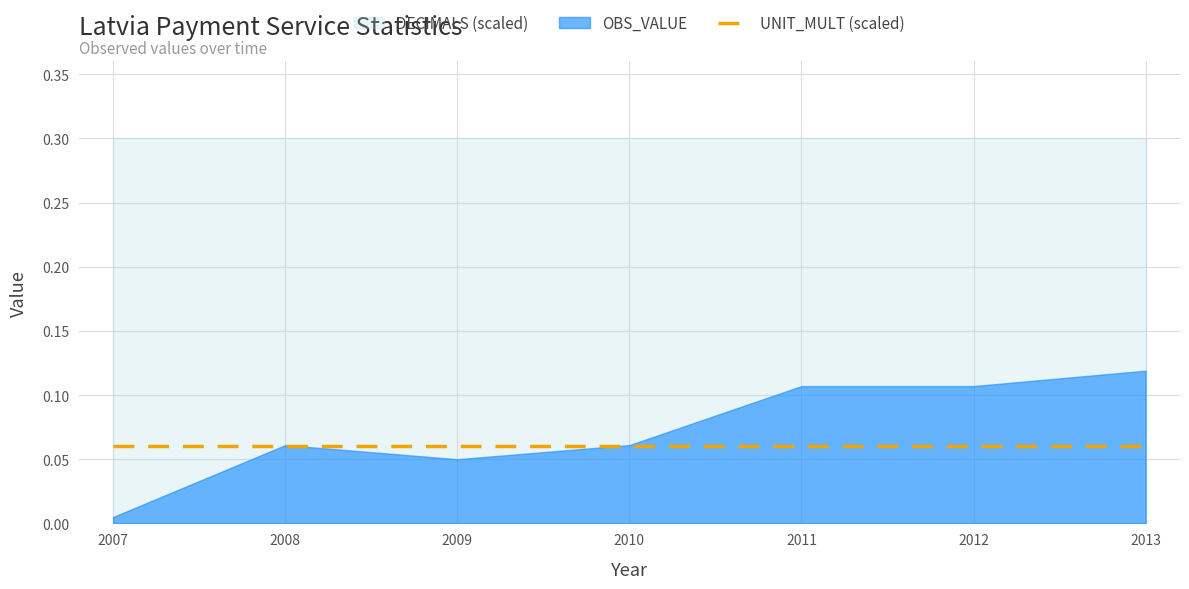

The OBS_VALUE series shows 0.0 at 2007. True or false?

True